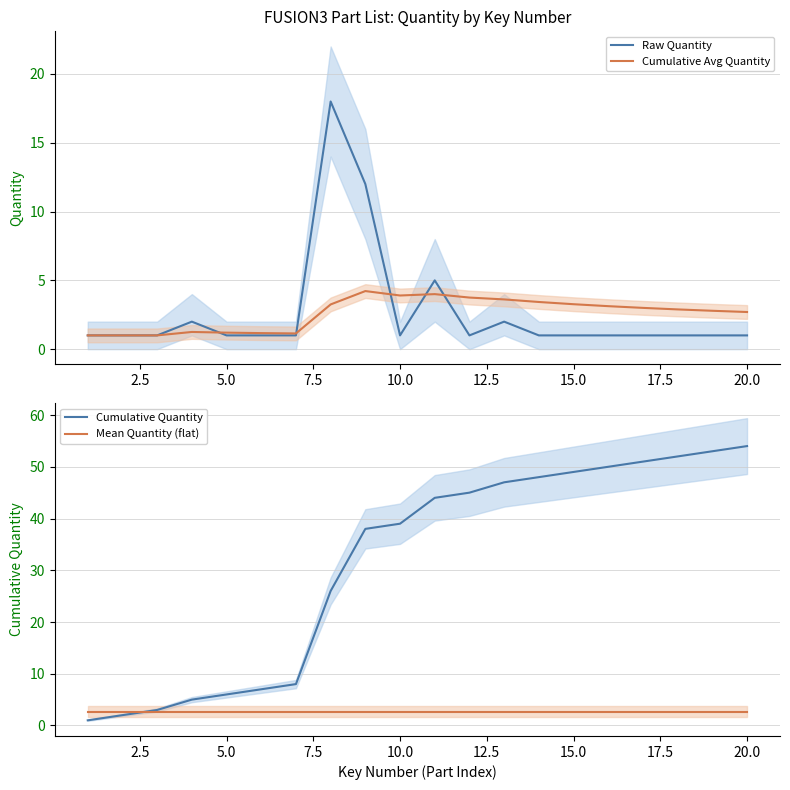

Does the chart display data point markers on the line(s)?

No